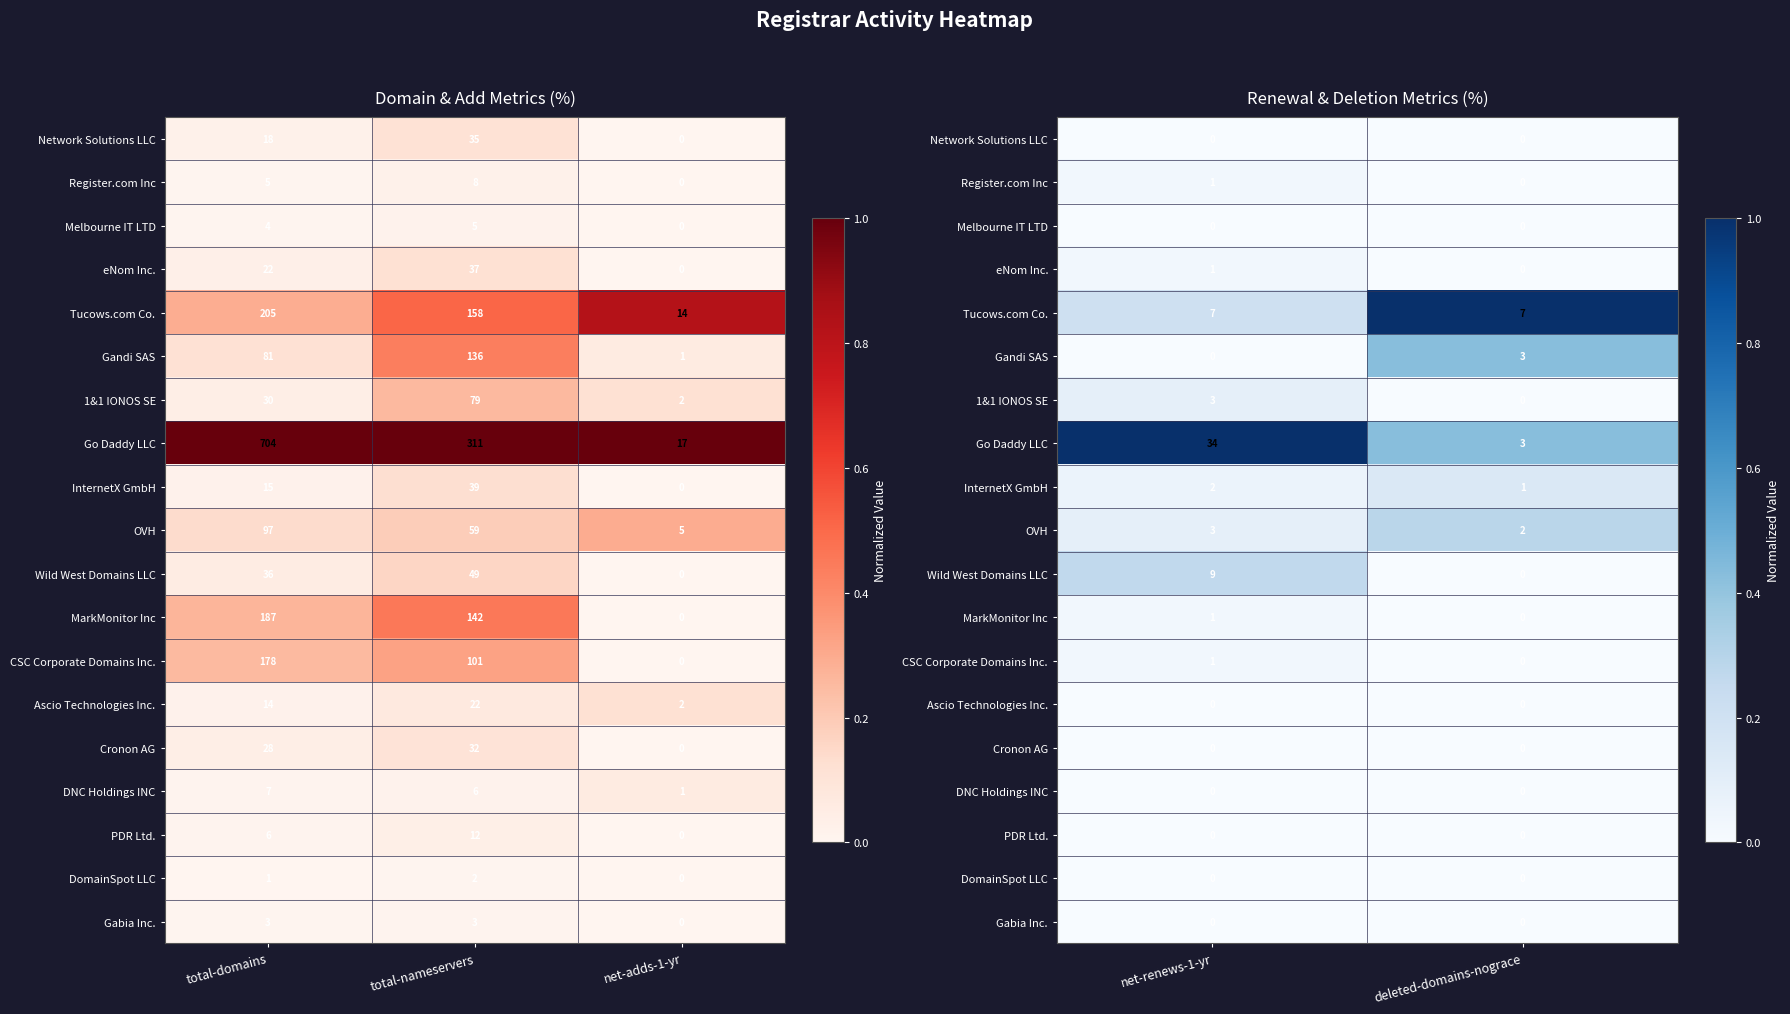

Count the Go Daddy LLC values in the range 0 to 1.

2